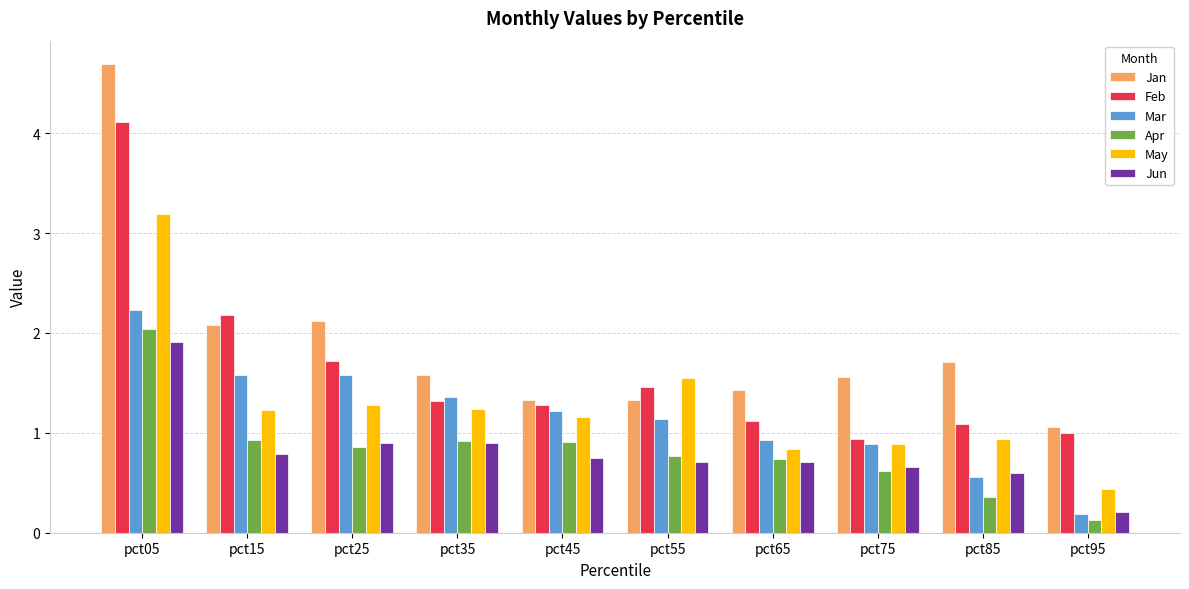

Reading right to left, list all the values displayed in this chart.

Jan: 1.1	1.7	1.6	1.4	1.3	1.3	1.6	2.1	2.1	4.7
Feb: 1.0	1.1	0.9	1.1	1.5	1.3	1.3	1.7	2.2	4.1
Mar: 0.2	0.6	0.9	0.9	1.1	1.2	1.4	1.6	1.6	2.2
Apr: 0.1	0.4	0.6	0.7	0.8	0.9	0.9	0.9	0.9	2.0
May: 0.4	0.9	0.9	0.8	1.5	1.2	1.2	1.3	1.2	3.2
Jun: 0.2	0.6	0.7	0.7	0.7	0.7	0.9	0.9	0.8	1.9